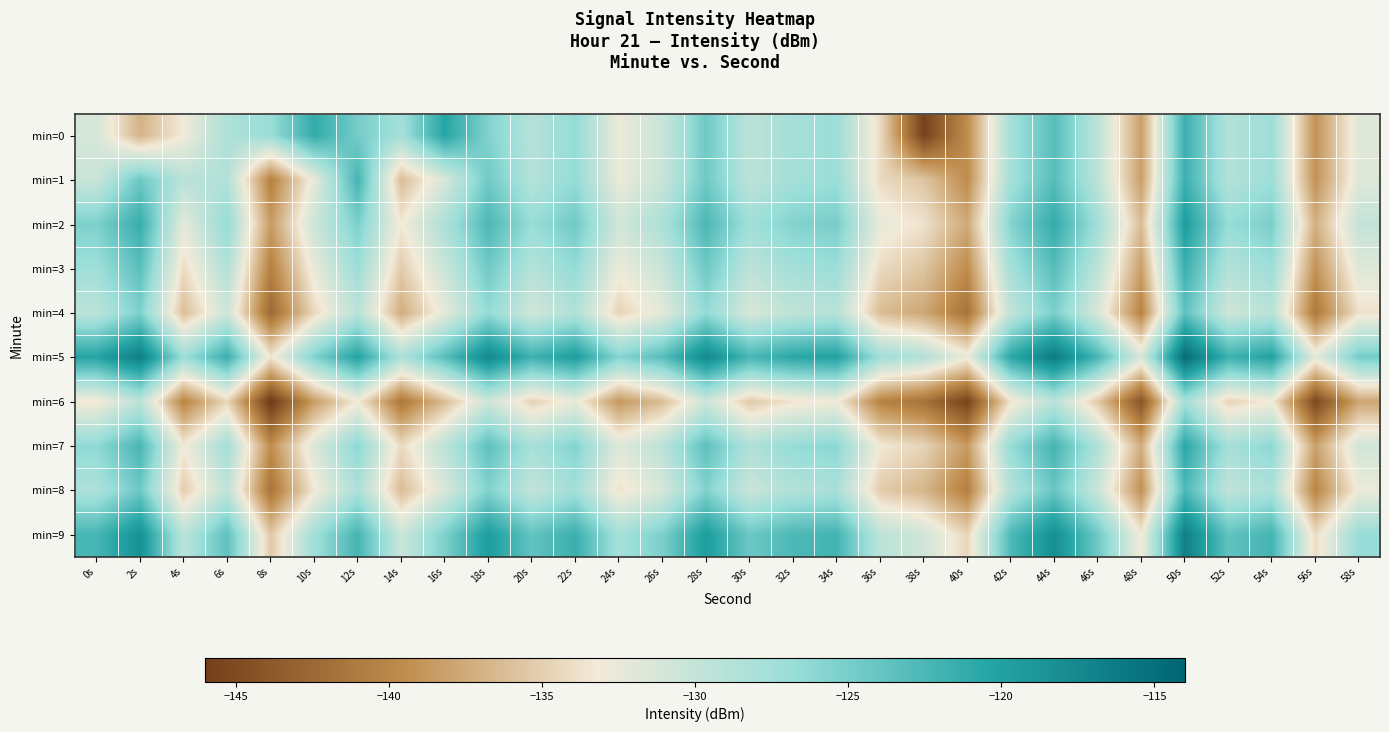

At which category is the sum across all series the highest?

50s